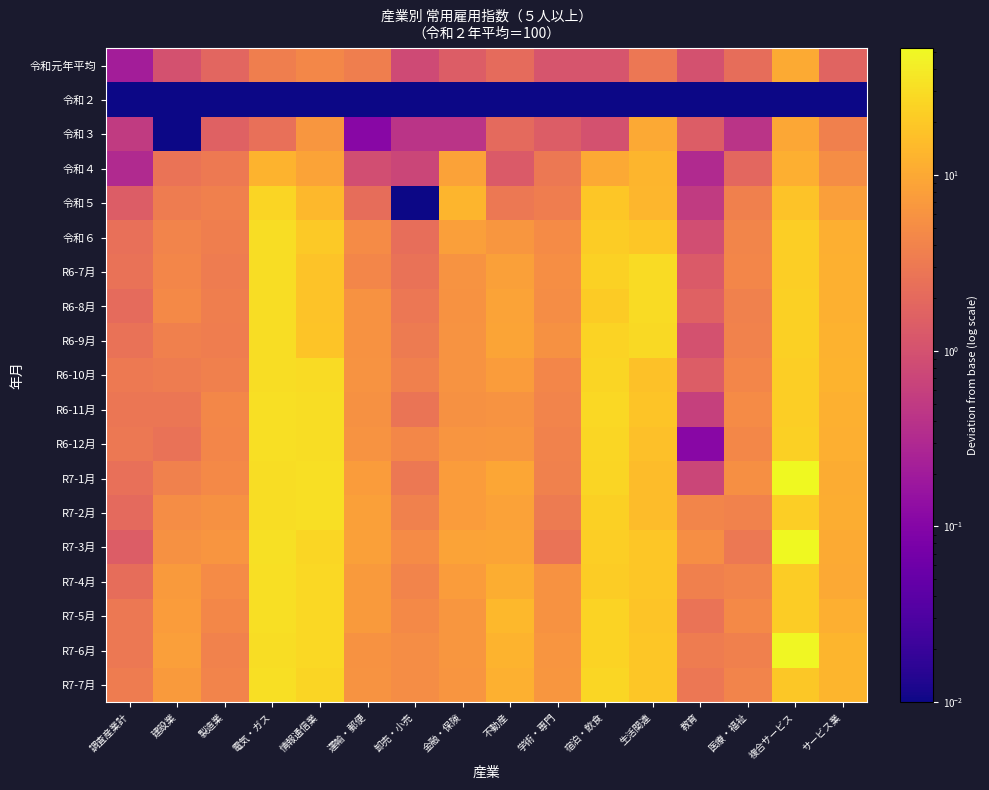

Reading left to right, extract all data points from this chart.

令和元年平均: 調査産業計=0.2	建設業=1.0	製造業=1.8	電気・ガス=3.5	情報通信業=4.4	運輸・郵便=3.5	卸売・小売=0.8	金融・保険=1.4	不動産=2.1	学術・専門=1.1	宿泊・飲食=1.1	生活関連=2.9	教育=1.0	医療・福祉=2.2	複合サービス=10.4	サービス業=1.7
令和２: 調査産業計=0.0	建設業=0.0	製造業=0.0	電気・ガス=0.0	情報通信業=0.0	運輸・郵便=0.0	卸売・小売=0.0	金融・保険=0.0	不動産=0.0	学術・専門=0.0	宿泊・飲食=0.0	生活関連=0.0	教育=0.0	医療・福祉=0.0	複合サービス=0.0	サービス業=0.0
令和３: 調査産業計=0.5	建設業=0.0	製造業=1.6	電気・ガス=2.4	情報通信業=6.5	運輸・郵便=0.1	卸売・小売=0.4	金融・保険=0.4	不動産=2.0	学術・専門=1.4	宿泊・飲食=1.0	生活関連=10.0	教育=1.4	医療・福祉=0.4	複合サービス=9.7	サービス業=3.6
令和４: 調査産業計=0.3	建設業=2.6	製造業=3.1	電気・ガス=12.5	情報通信業=8.7	運輸・郵便=0.9	卸売・小売=0.7	金融・保険=8.5	不動産=1.3	学術・専門=3.0	宿泊・飲食=10.0	生活関連=12.9	教育=0.3	医療・福祉=1.9	複合サービス=11.4	サービス業=5.1
令和５: 調査産業計=1.4	建設業=3.3	製造業=3.6	電気・ガス=25.3	情報通信業=14.0	運輸・郵便=2.2	卸売・小売=0.0	金融・保険=13.0	不動産=3.0	学術・専門=3.4	宿泊・飲食=18.8	生活関連=13.6	教育=0.5	医療・福祉=3.6	複合サービス=17.7	サービス業=7.9
令和６: 調査産業計=2.4	建設業=4.1	製造業=3.5	電気・ガス=30.3	情報通信業=19.9	運輸・郵便=5.0	卸売・小売=2.3	金融・保険=7.9	不動産=6.4	学術・専門=4.9	宿泊・飲食=21.9	生活関連=18.8	教育=0.9	医療・福祉=4.2	複合サービス=22.0	サービス業=11.3
R6-7月: 調査産業計=2.5	建設業=4.3	製造業=3.3	電気・ガス=30.1	情報通信業=17.6	運輸・郵便=4.3	卸売・小売=2.5	金融・保険=6.1	不動産=8.3	学術・専門=5.3	宿泊・飲食=23.9	生活関連=29.0	教育=1.3	医療・福祉=4.3	複合サービス=22.4	サービス業=11.9
R6-8月: 調査産業計=2.1	建設業=4.7	製造業=3.5	電気・ガス=30.1	情報通信業=17.6	運輸・郵便=5.8	卸売・小売=2.9	金融・保険=5.9	不動産=8.8	学術・専門=5.2	宿泊・飲食=21.0	生活関連=29.6	教育=1.6	医療・福祉=3.8	複合サービス=22.7	サービス業=11.7
R6-9月: 調査産業計=2.5	建設業=3.7	製造業=3.4	電気・ガス=30.6	情報通信業=18.0	運輸・郵便=5.9	卸売・小売=3.2	金融・保険=6.0	不動産=9.0	学術・専門=5.7	宿泊・飲食=24.9	生活関連=28.4	教育=1.0	医療・福祉=3.9	複合サービス=22.7	サービス業=12.4
R6-10月: 調査産業計=3.1	建設業=3.3	製造業=3.6	電気・ガス=30.4	情報通信業=29.5	運輸・郵便=6.1	卸売・小売=3.6	金融・保険=6.0	不動産=7.5	学術・専門=4.3	宿泊・飲食=25.9	生活関連=17.1	教育=1.4	医療・福祉=4.3	複合サービス=22.6	サービス業=12.5
R6-11月: 調査産業計=2.8	建設業=2.8	製造業=4.5	電気・ガス=30.8	情報通信業=29.9	運輸・郵便=5.6	卸売・小売=2.7	金融・保険=5.7	不動産=6.0	学術・専門=4.1	宿泊・飲食=27.2	生活関連=18.1	教育=0.6	医療・福祉=4.9	複合サービス=22.6	サービス業=12.0
R6-12月: 調査産業計=3.0	建設業=2.5	製造業=4.3	電気・ガス=30.7	情報通信業=29.7	運輸・郵便=6.0	卸売・小売=4.4	金融・保険=6.3	不動産=6.5	学術・専門=3.9	宿泊・飲食=26.1	生活関連=16.6	教育=0.1	医療・福祉=4.4	複合サービス=22.7	サービス業=11.6
R7-1月: 調査産業計=2.4	建設業=3.8	製造業=4.7	電気・ガス=30.6	情報通信業=31.3	運輸・郵便=7.5	卸売・小売=3.0	金融・保険=7.4	不動産=9.3	学術・専門=3.8	宿泊・飲食=25.6	生活関連=15.5	教育=0.7	医療・福祉=5.4	複合サービス=51.3	サービス業=10.8
R7-2月: 調査産業計=2.0	建設業=5.2	製造業=5.6	電気・ガス=30.6	情報通信業=30.9	運輸・郵便=8.1	卸売・小売=3.8	金融・保険=7.4	不動産=8.4	学術・専門=3.2	宿泊・飲食=23.4	生活関連=15.7	教育=4.2	医療・福祉=3.9	複合サービス=22.4	サービス業=11.1
R7-3月: 調査産業計=1.4	建設業=5.6	製造業=6.3	電気・ガス=32.0	情報通信業=26.5	運輸・郵便=8.1	卸売・小売=4.9	金融・保険=8.8	不動産=9.0	学術・専門=2.6	宿泊・飲食=22.3	生活関連=18.8	教育=5.3	医療・福祉=3.0	複合サービス=52.4	サービス業=10.4
R7-4月: 調査産業計=2.2	建設業=7.1	製造業=5.0	電気・ガス=30.7	情報通信業=27.0	運輸・郵便=7.2	卸売・小売=4.1	金融・保険=7.3	不動産=10.9	学術・専門=5.8	宿泊・飲食=21.7	生活関連=18.6	教育=3.6	医療・福祉=4.1	複合サービス=21.5	サービス業=10.1
R7-5月: 調査産業計=3.0	建設業=7.5	製造業=4.4	電気・ガス=30.7	情報通信業=27.1	運輸・郵便=7.1	卸売・小売=4.7	金融・保険=6.4	不動産=13.9	学術・専門=5.9	宿泊・飲食=24.8	生活関連=18.4	教育=2.6	医療・福祉=4.7	複合サービス=21.4	サービス業=11.3
R7-6月: 調査産業計=3.0	建設業=7.8	製造業=3.9	電気・ガス=30.6	情報通信業=27.2	運輸・郵便=5.9	卸売・小売=5.2	金融・保険=6.5	不動産=12.8	学術・専門=6.2	宿泊・飲食=24.3	生活関連=18.6	教育=3.3	医療・福祉=3.6	複合サービス=49.2	サービス業=13.0
R7-7月: 調査産業計=3.3	建設業=7.1	製造業=4.1	電気・ガス=30.8	情報通信業=25.2	運輸・郵便=6.1	卸売・小売=5.2	金融・保険=6.3	不動産=11.7	学術・専門=6.4	宿泊・飲食=26.4	生活関連=18.7	教育=2.9	医療・福祉=4.0	複合サービス=19.8	サービス業=13.0